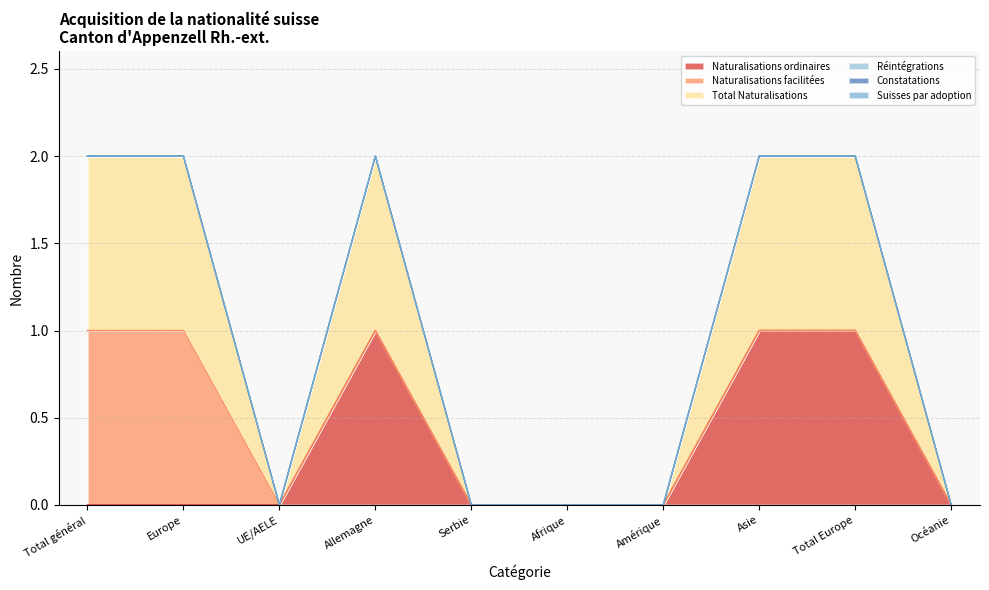

Rank the series at Allemagne from lowest to highest value.

Naturalisations facilitées, Réintégrations, Constatations, Suisses par adoption, Naturalisations ordinaires, Total Naturalisations